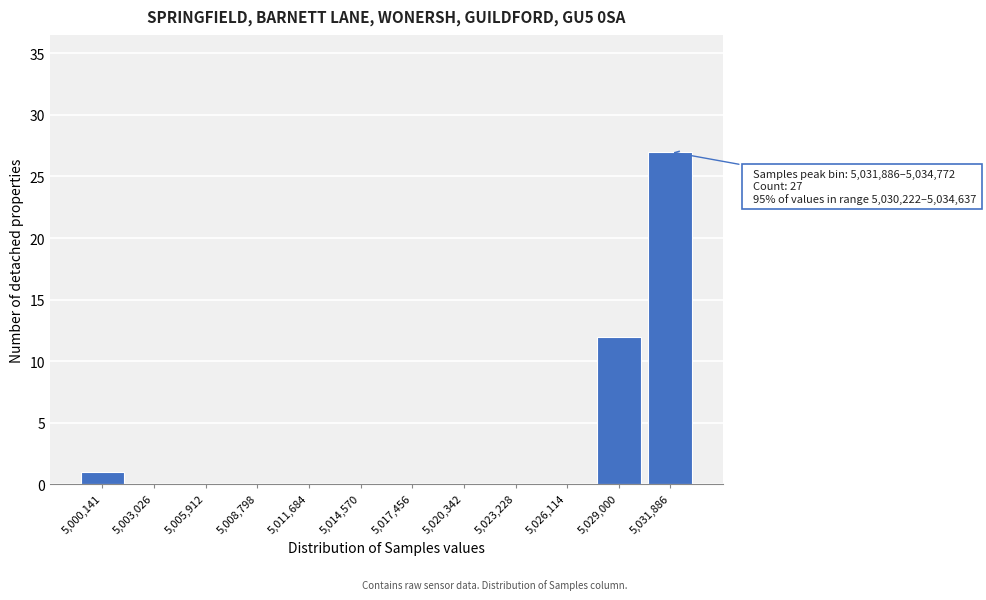

Reading left to right, extract all data points from this chart.

5,000,141=1	5,003,026=0	5,005,912=0	5,008,798=0	5,011,684=0	5,014,570=0	5,017,456=0	5,020,342=0	5,023,228=0	5,026,114=0	5,029,000=12	5,031,886=27